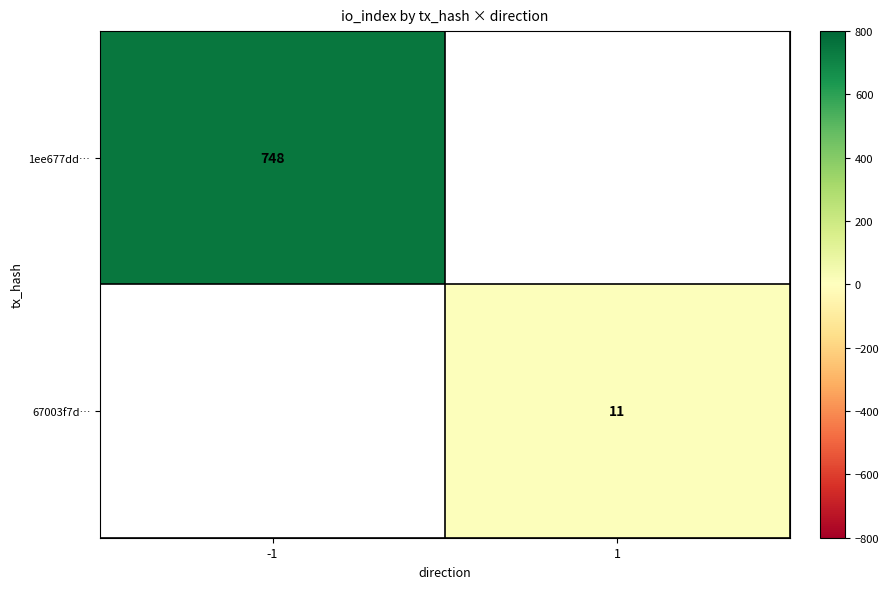

Is it true that 67003f7d… equals 19 at 1?

False